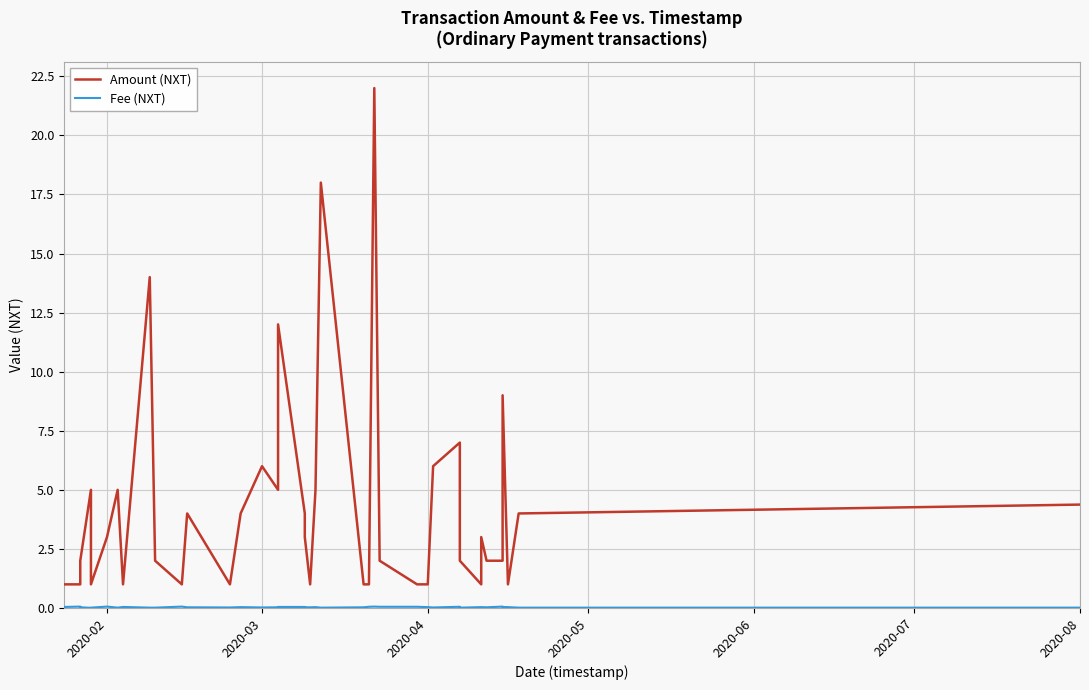

Reading left to right, what are all the values shown in this chart?

Amount (NXT): 1.0	1.0	2.0	5.0	1.0	3.0	5.0	1.0	14.0	2.0	1.0	4.0	1.0	4.0	6.0	5.0	12.0	4.0	3.0	1.0	5.0	18.0	1.0	1.0	22.0	2.0	1.0	1.0	6.0	7.0	2.0	1.0	3.0	2.0	2.0	2.0	9.0	1.0	4.0	4.4
Fee (NXT): 0.0	0.1	0.0	0.0	0.0	0.1	0.0	0.0	0.0	0.0	0.1	0.0	0.0	0.0	0.0	0.0	0.0	0.0	0.0	0.0	0.0	0.0	0.0	0.1	0.1	0.1	0.1	0.0	0.0	0.1	0.0	0.0	0.0	0.0	0.1	0.1	0.0	0.0	0.0	0.0